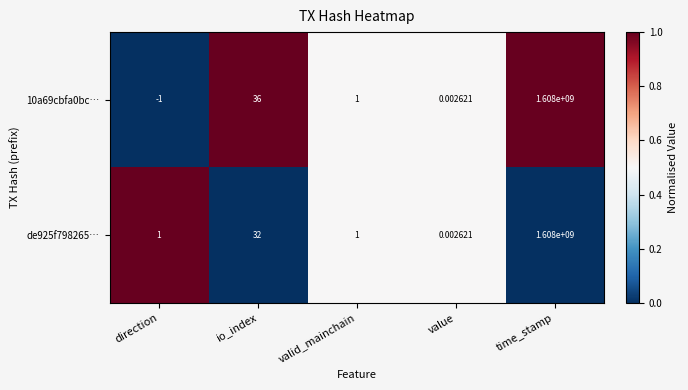

Rank the categories by 10a69cbfa0bc… value from lowest to highest.

direction, value, valid_mainchain, io_index, time_stamp